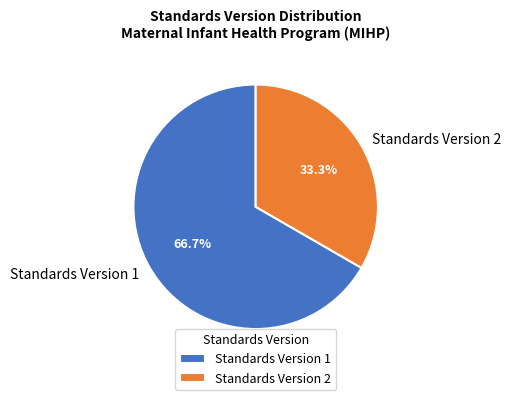

To the nearest percent, what is the average slice percentage?

50%